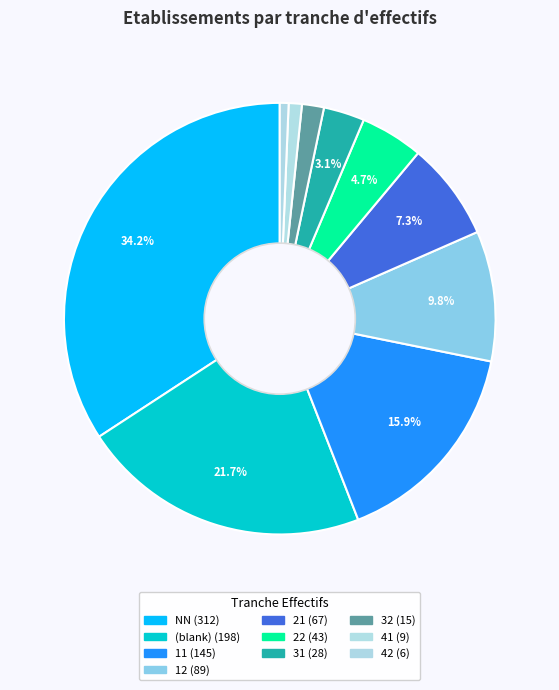

Count the number of slices in the pie.

10